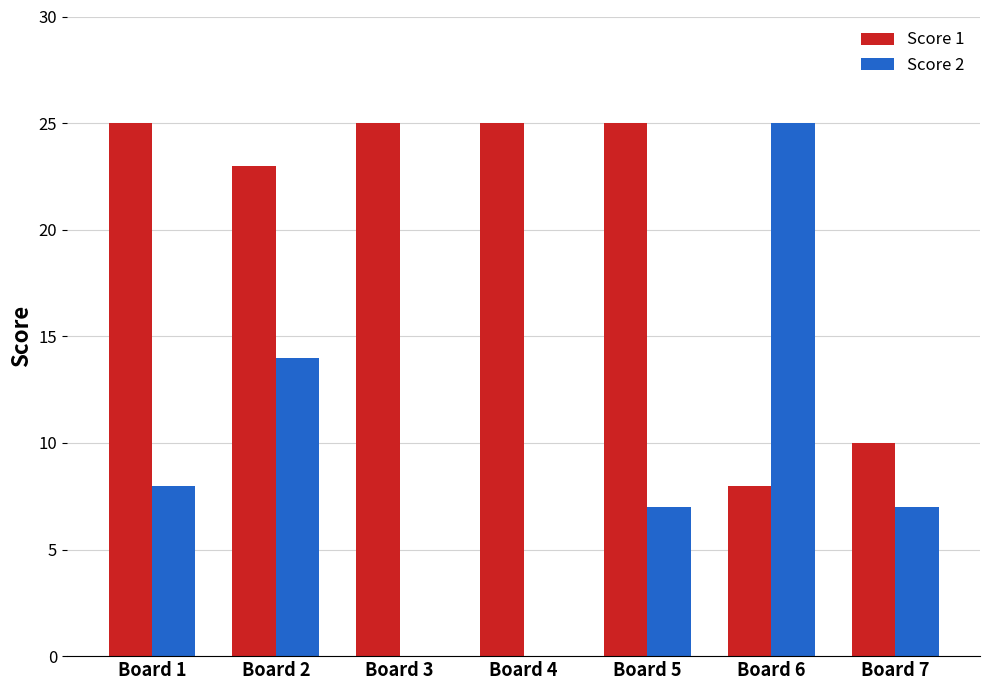

Is it true that Score 1 equals 11 at Board 6?

False